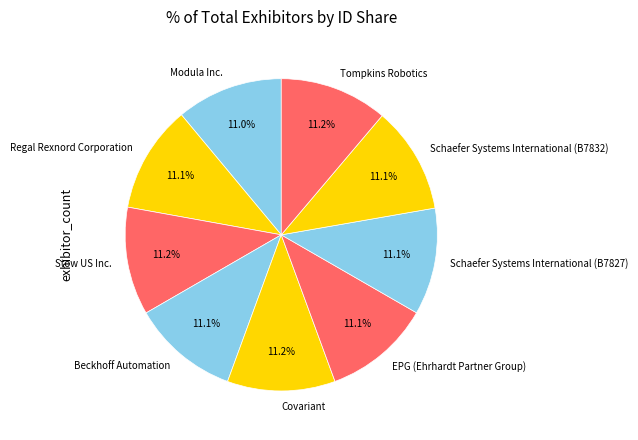

Count the number of slices in the pie.

9